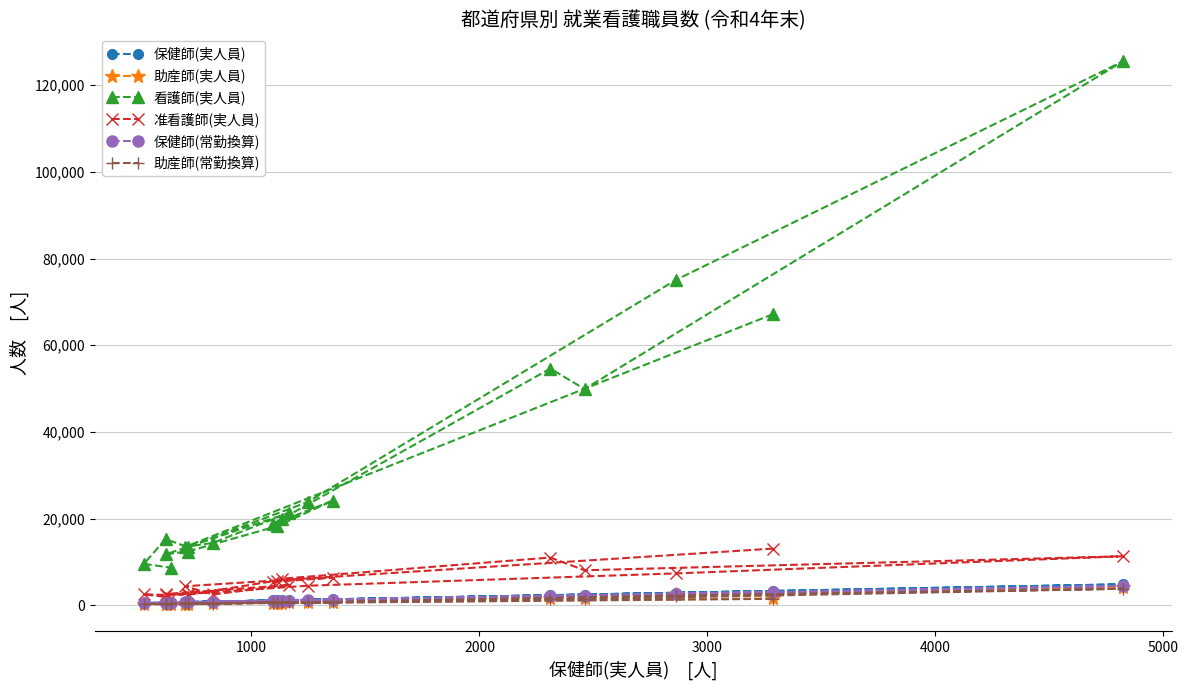

Which series has the largest total across all categories?

看護師(実人員)